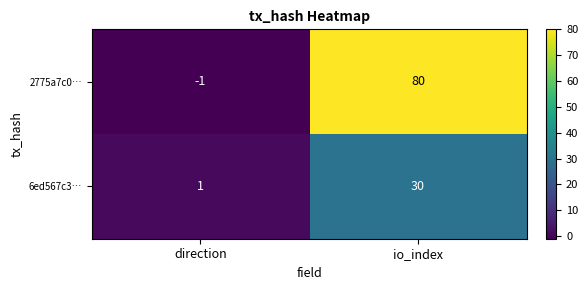

Rank the series by their maximum value, from lowest to highest.

6ed567c3…, 2775a7c0…